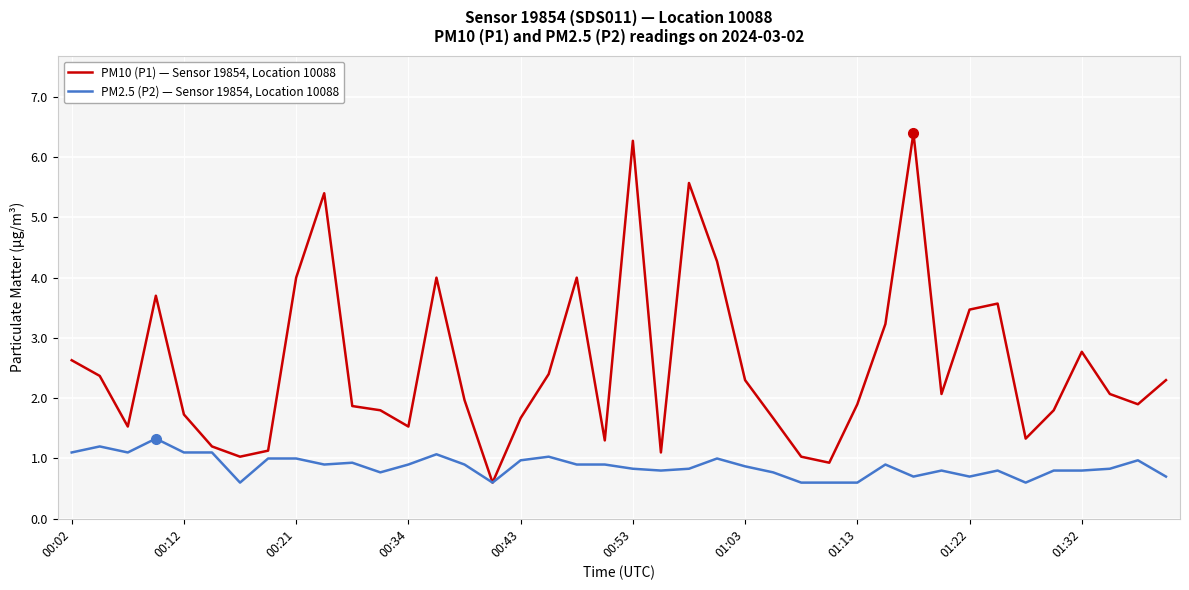

List the series in order of their peak value, highest first.

PM10 (P1) — Sensor 19854, Location 10088, PM2.5 (P2) — Sensor 19854, Location 10088